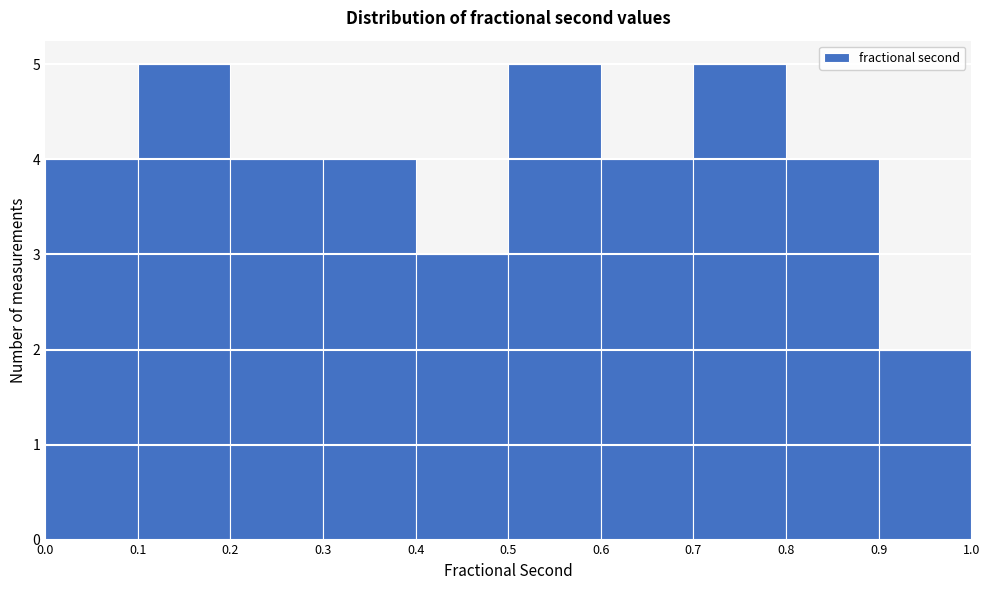

What is the height of the bar covering 0.5 to 0.6 on the x-axis? The values are not printed on the chart, so give them approximately, as read against the axis.

5